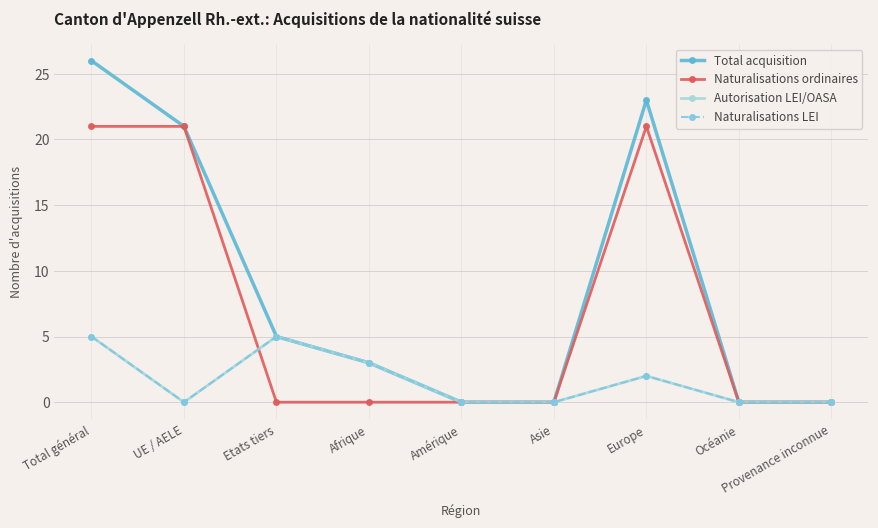

True or false: Naturalisations LEI has a value of 8 at Total général.

False